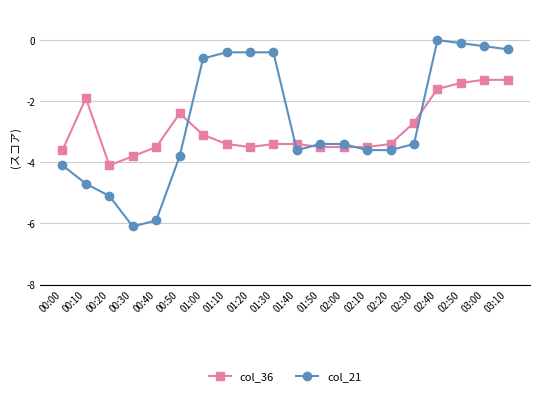

Which series has the largest range (max minus min)?

col_21